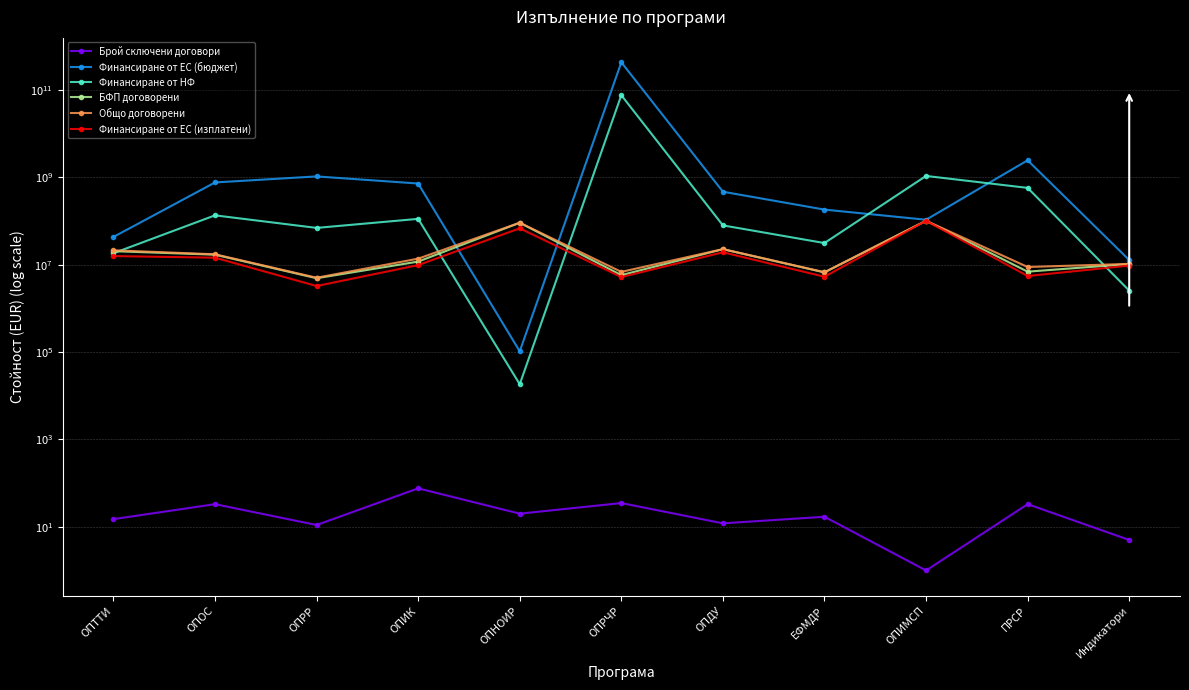

List the labels in order of Финансиране от ЕС (бюджет) value, largest first.

ОПРЧР, ПРСР, ОПРР, ОПОС, ОПИК, ОПДУ, ЕФМДР, ОПИМСП, ОПТТИ, Индикатори, ОПНОИР